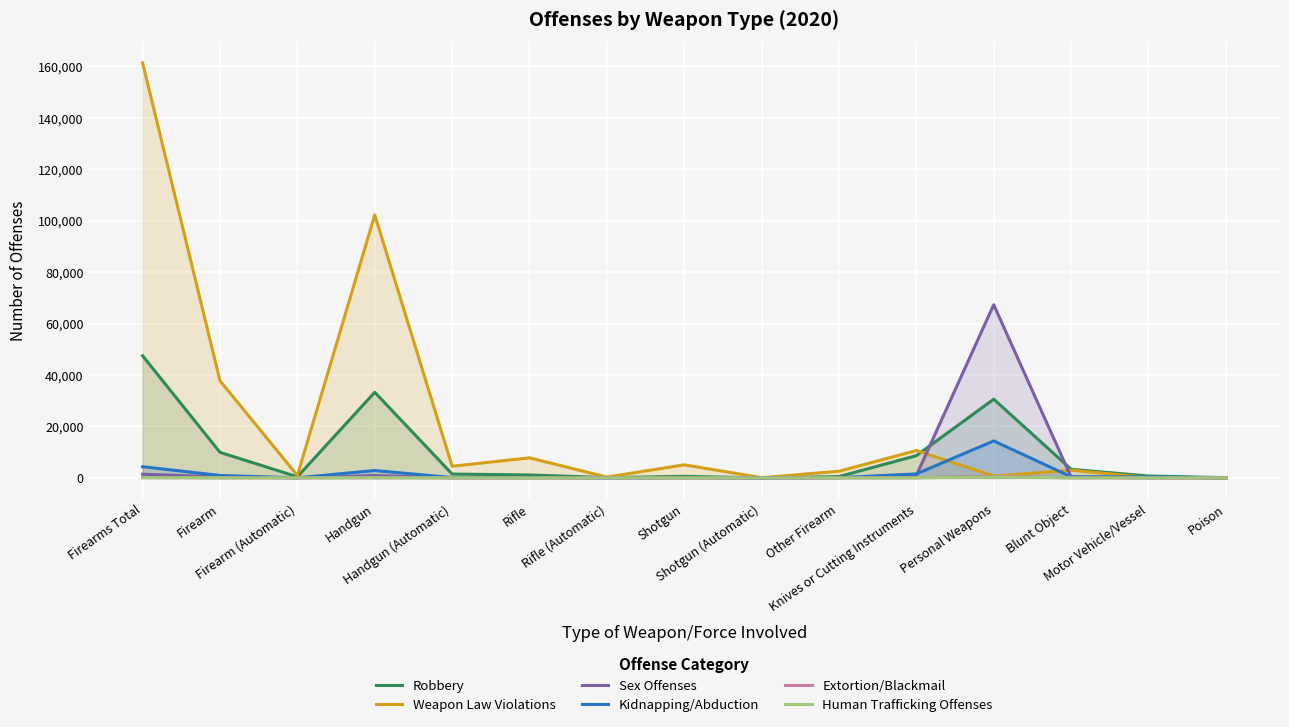

How many interior local valleys does the Kidnapping/Abduction series have?

4